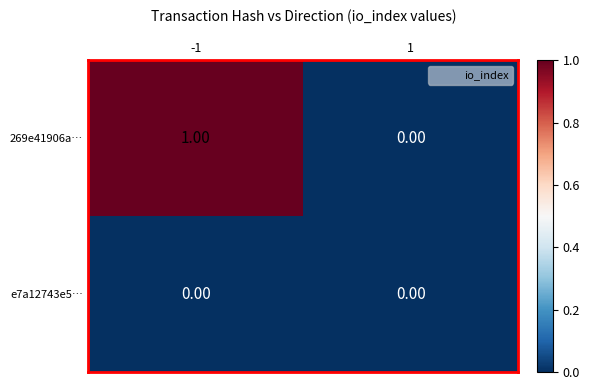

Between -1 and 1, which series saw the biggest shift?

269e41906a…